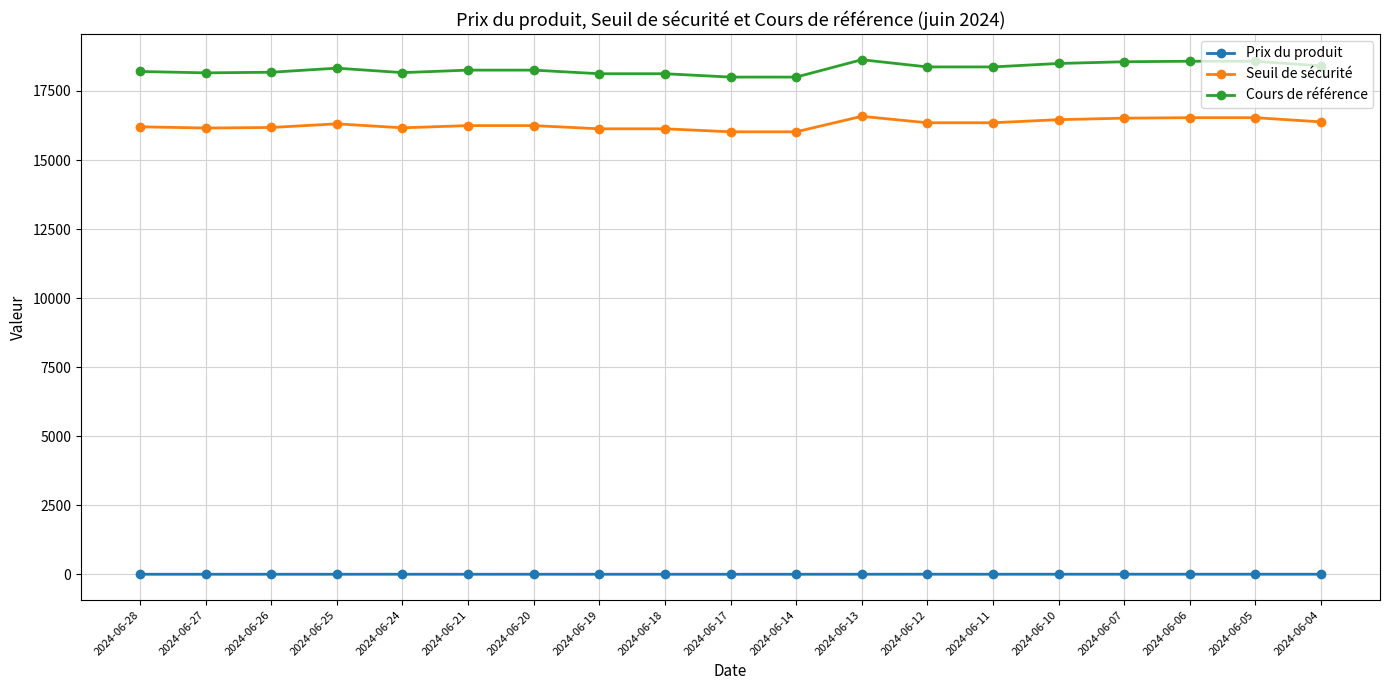

Which series has the largest range (max minus min)?

Cours de référence